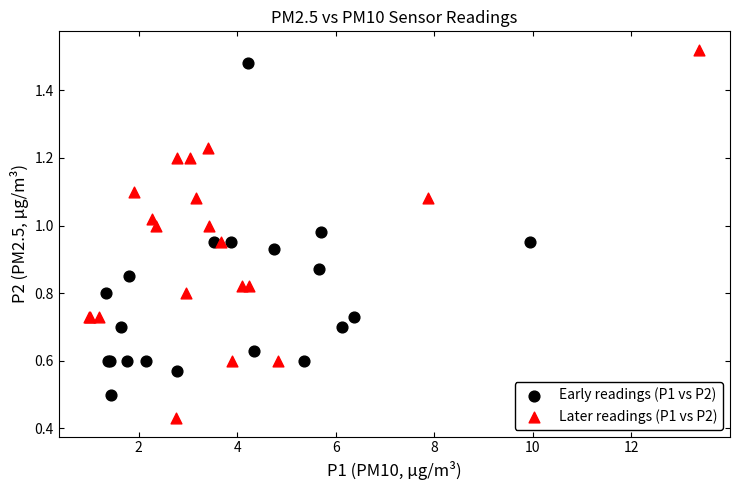

What are all the series names shown in the legend?

Early readings (P1 vs P2), Later readings (P1 vs P2)